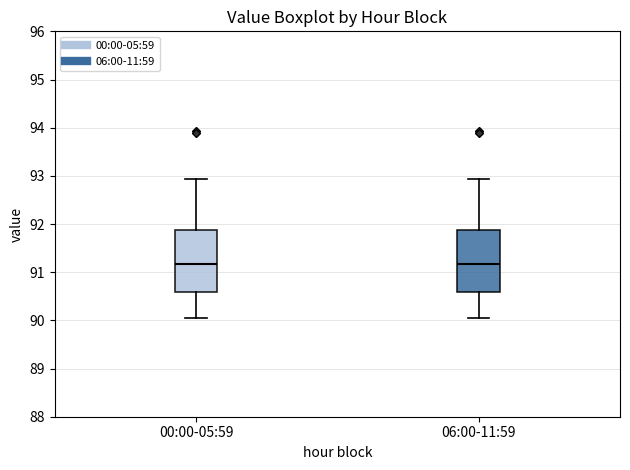

Reading left to right, read every box against the y-axis: the position of its median line, the range the box covers, and the ends of its whiskers. The values are not printed on the chart, so give them approximately, as read against the axis.

00:00-05:59: median 91.2, box 90.6 to 91.9, whiskers 90.1 to 92.9
06:00-11:59: median 91.2, box 90.6 to 91.9, whiskers 90.1 to 92.9